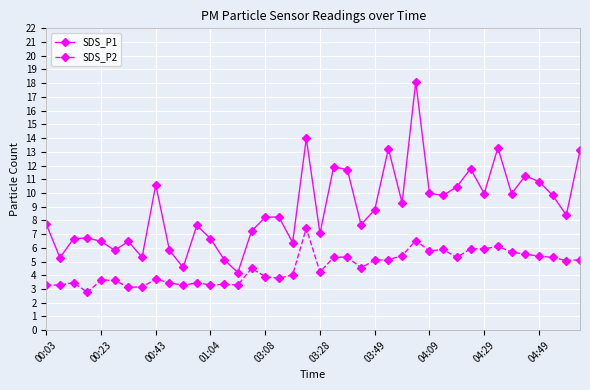

Which series has the largest range (max minus min)?

SDS_P1